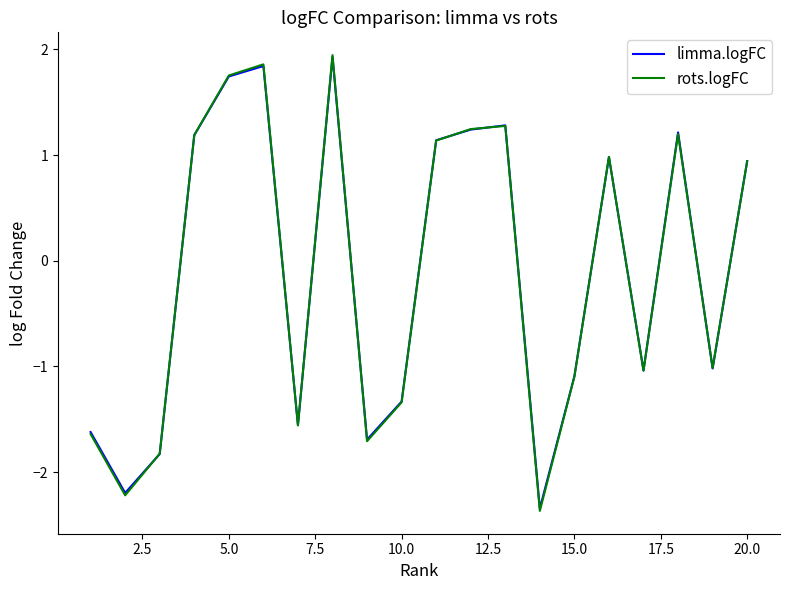

Which series has the largest range (max minus min)?

rots.logFC